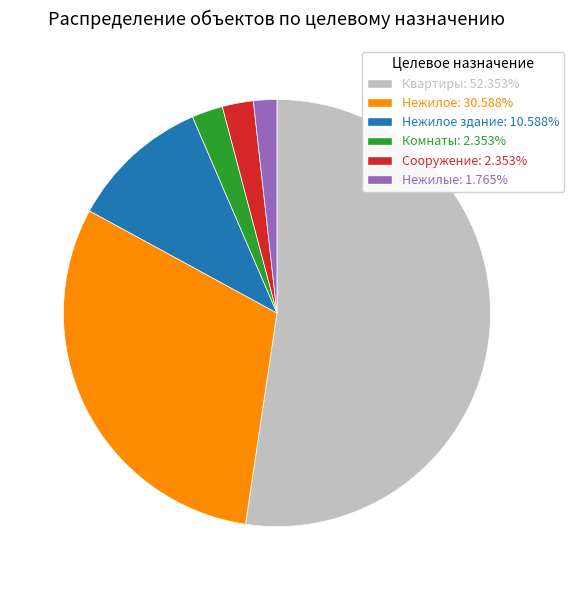

Is Нежилое здание: 10.588% the majority of the pie?

No